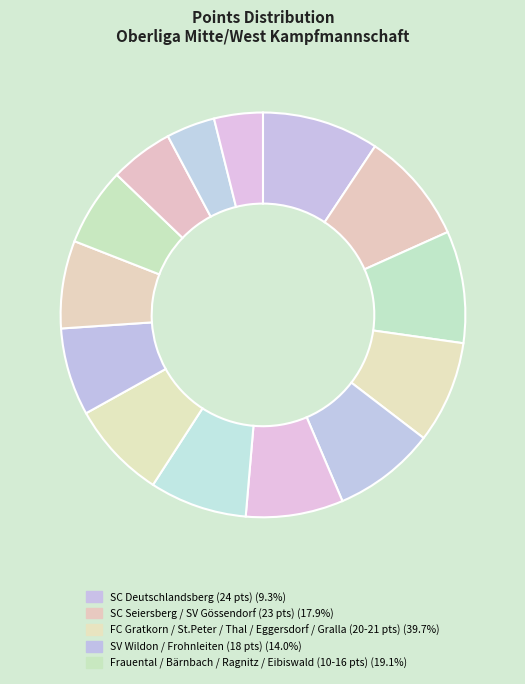

How many slices are in this pie chart?

14